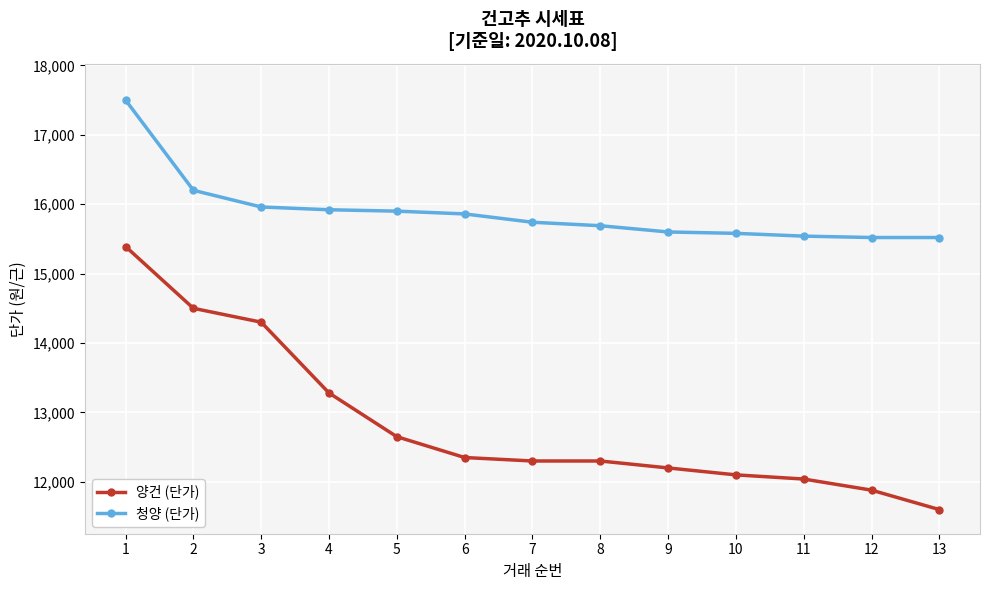

True or false: 청양 (단가) and 양건 (단가) intersect in this chart.

False